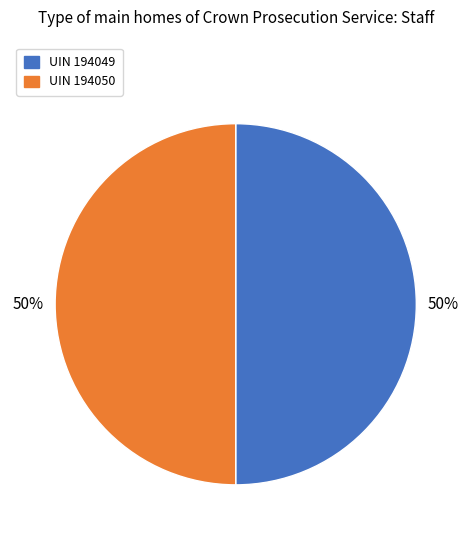

The UIN 194050 slice represents 50% of the pie. True or false?

True